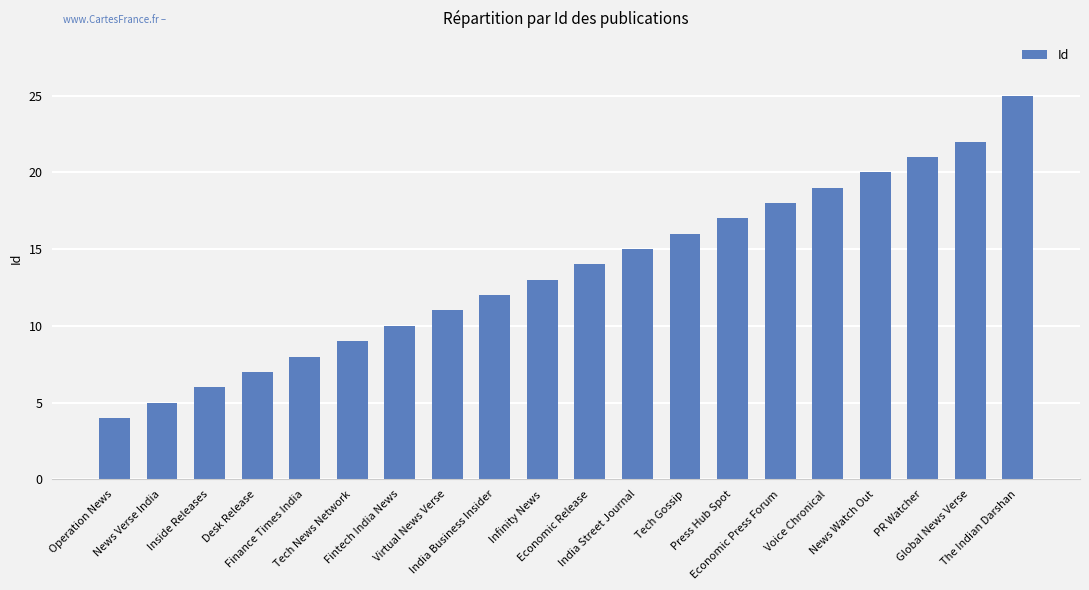

How many data points are less than 14?

10